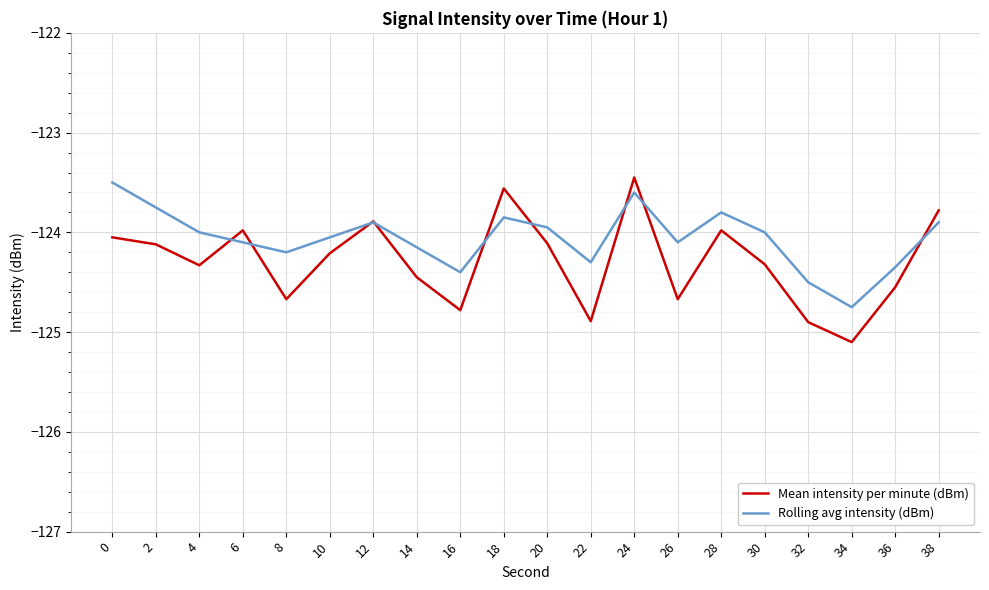

What is the difference between the highest and lowest values at 4?

0.3